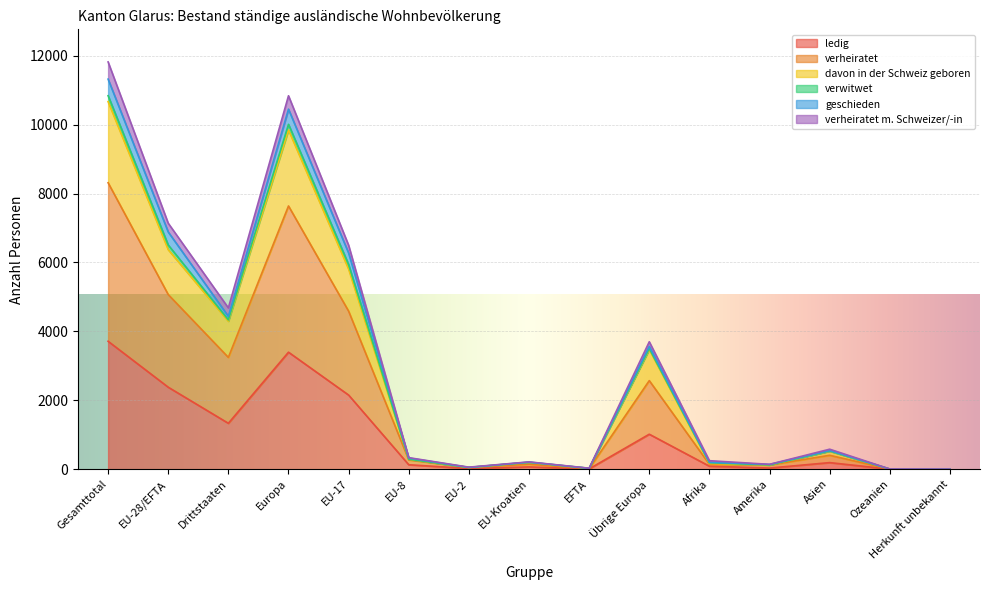

What is the maximum value for ledig?

3713